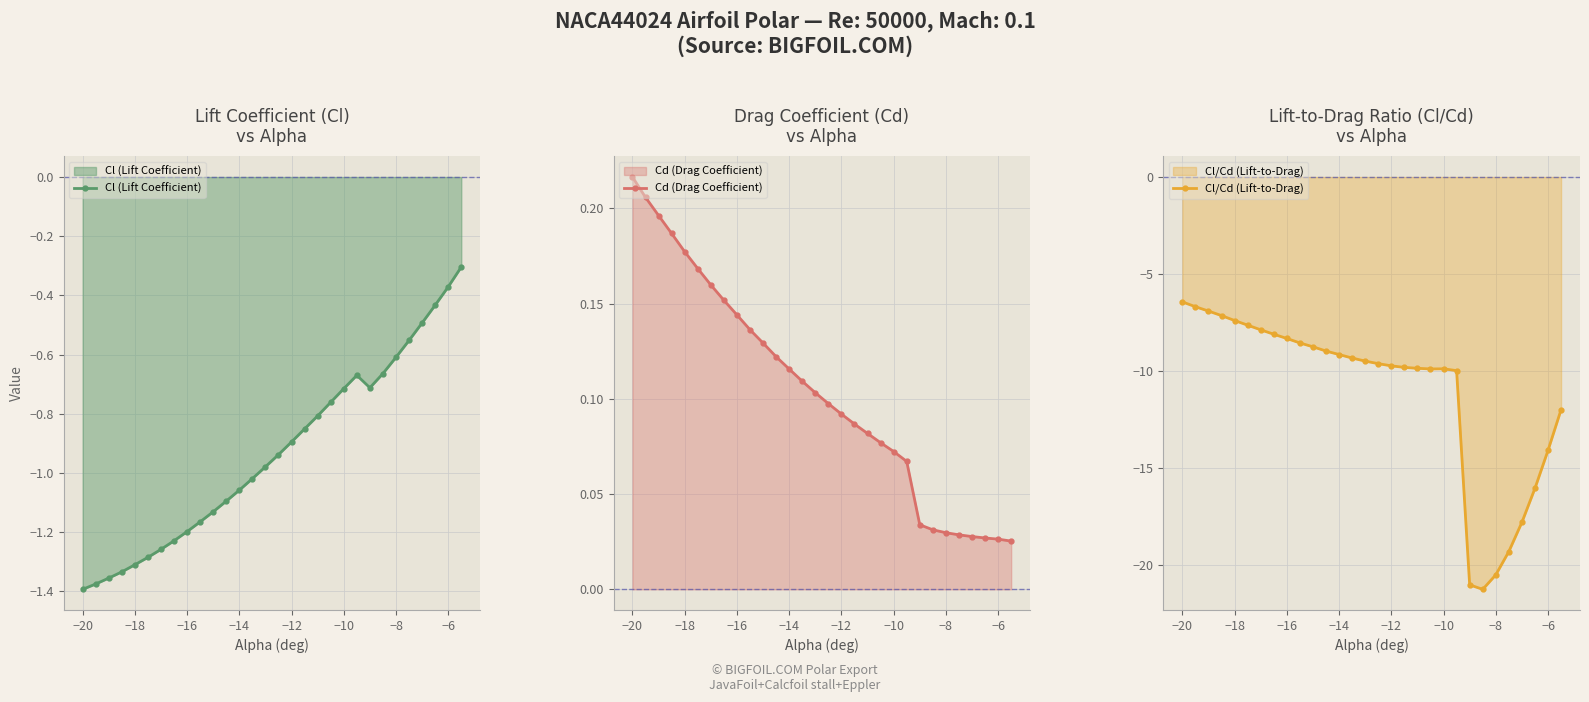

The value of Cl (Lift Coefficient) at −18 is -1.3. True or false?

True